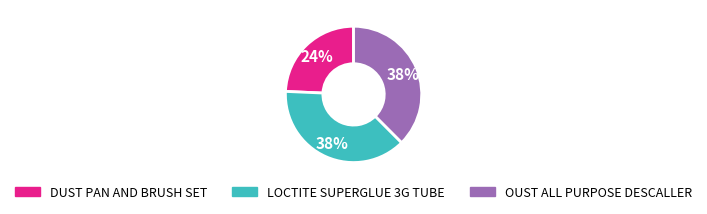

How many slices are in this pie chart?

3